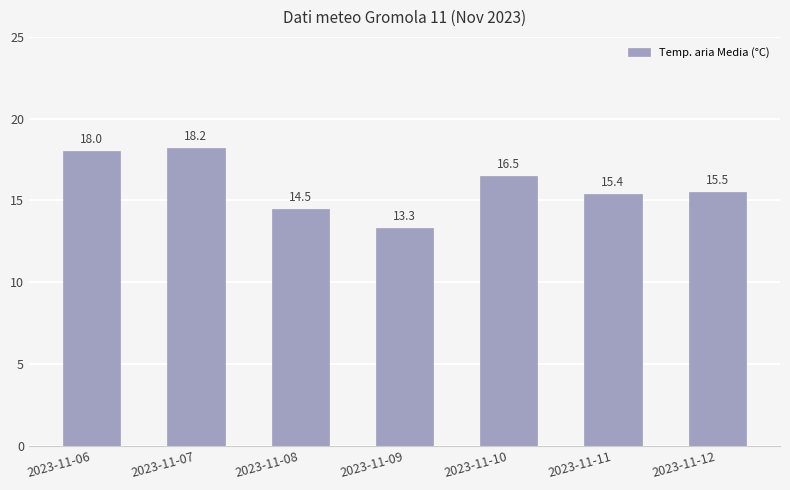

What is the minimum value shown in the chart?

13.3